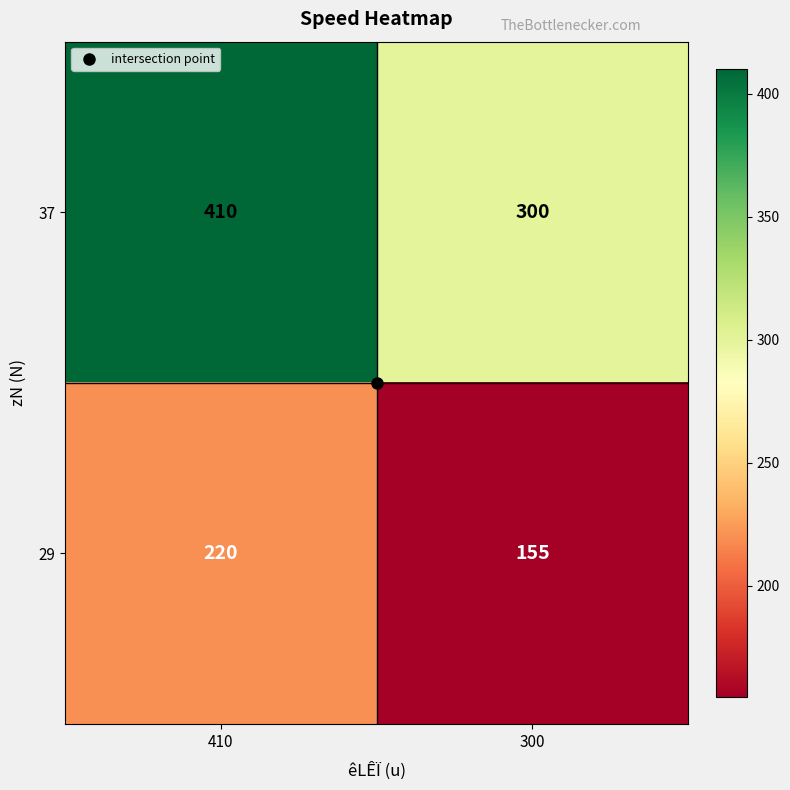

What is the average value of the 37 series?

355